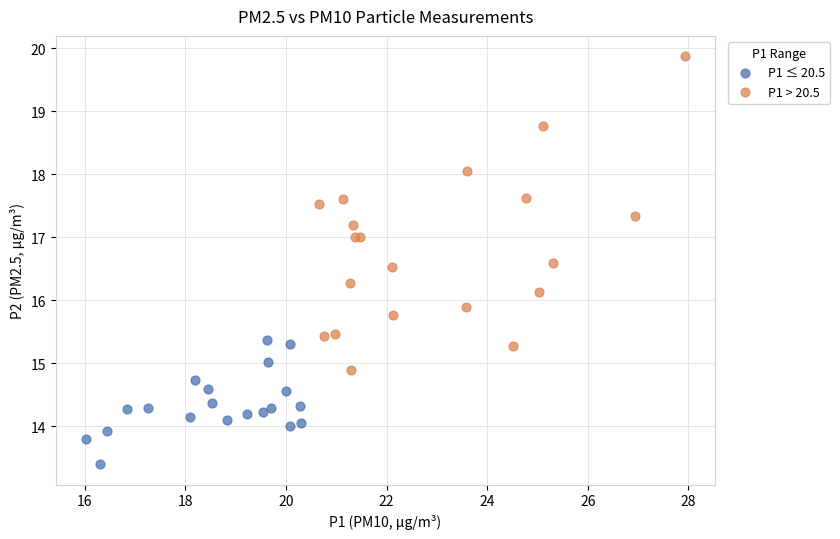

Which series contains the lowest Y value?

P1 ≤ 20.5